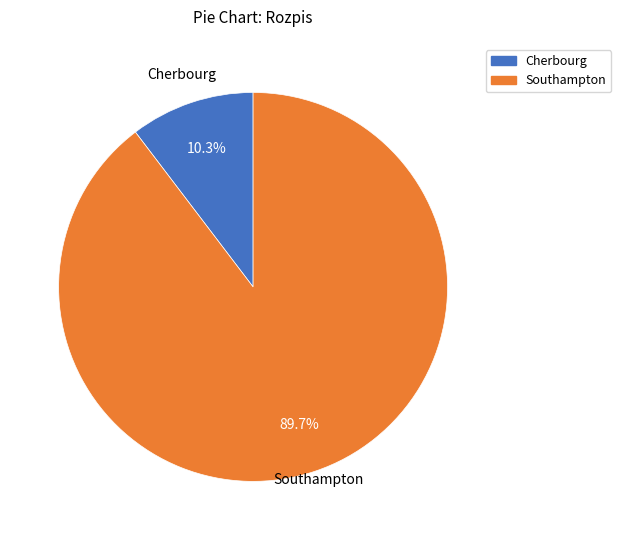

Does any single category account for the majority?

Yes